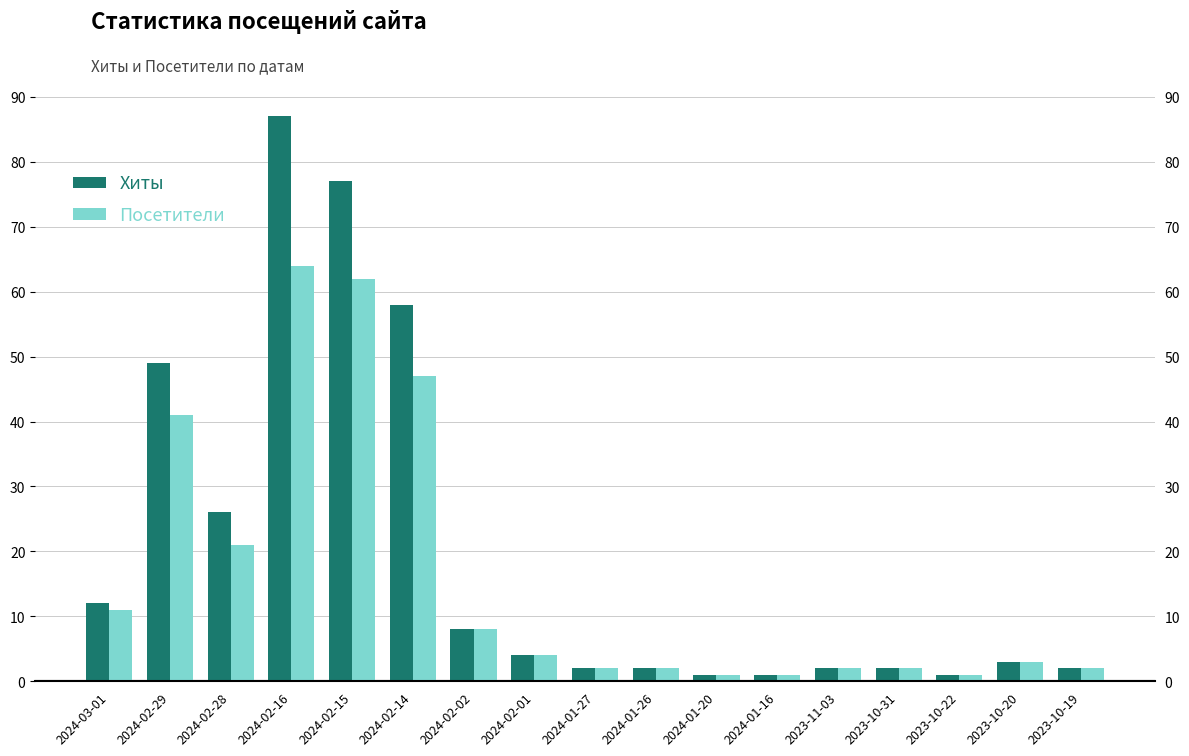

Rank the series at 2024-02-02 from highest to lowest value.

Хиты, Посетители